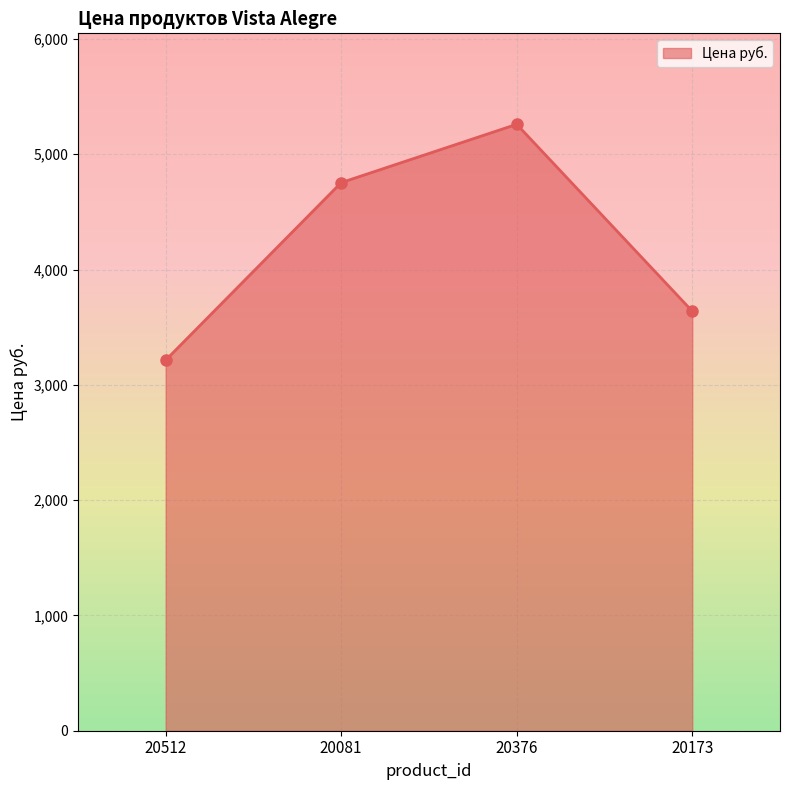

Where is the data nearest to the value 4237?

20081